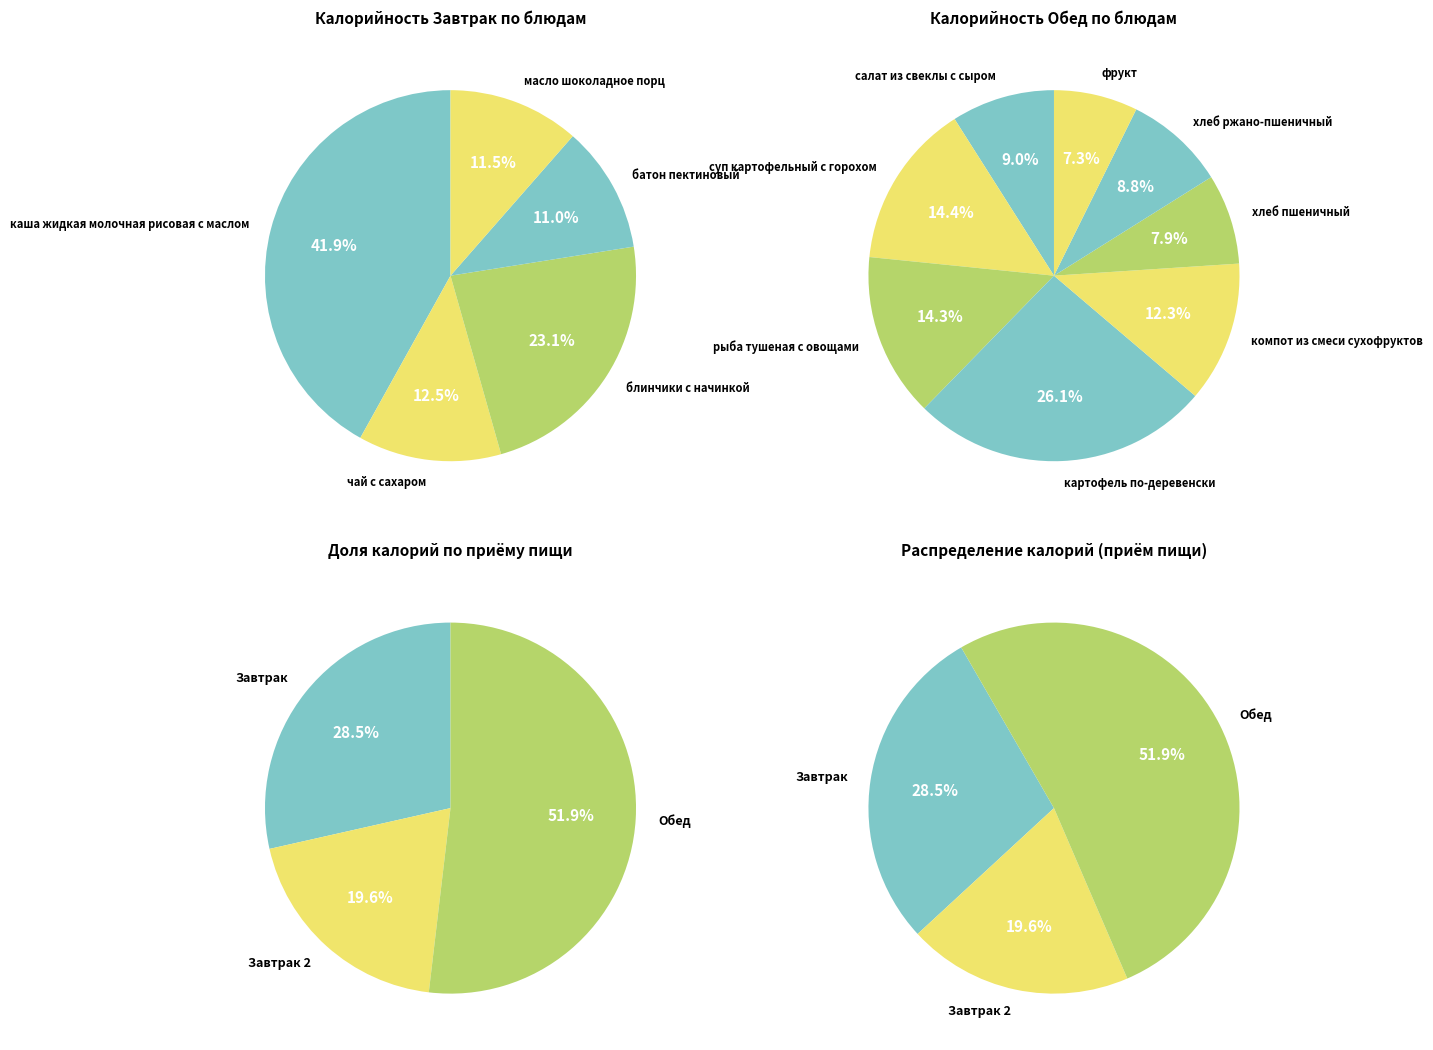

What is the difference between the highest and lowest values at батон пектиновый?

54